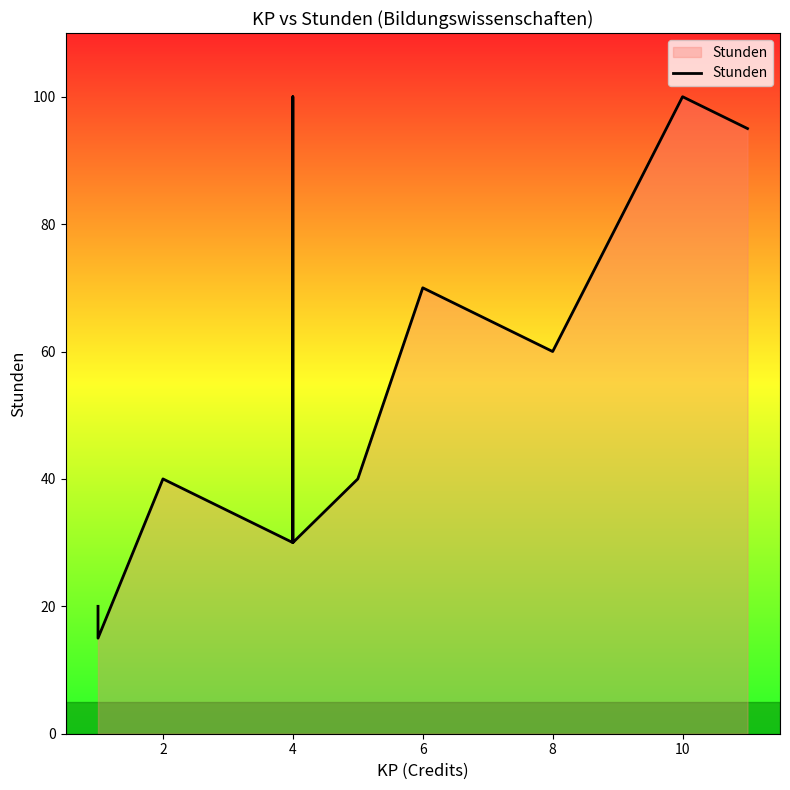

Does the chart display data point markers on the line(s)?

No